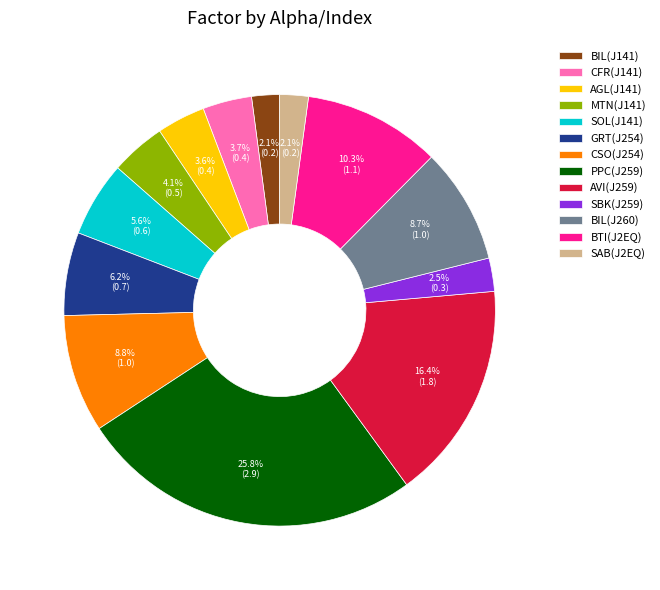

True or false: PPC(J259) accounts for 26% of the total.

True